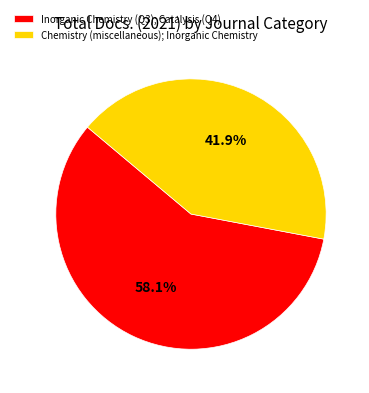

To the nearest percent, what is the average slice percentage?

50%